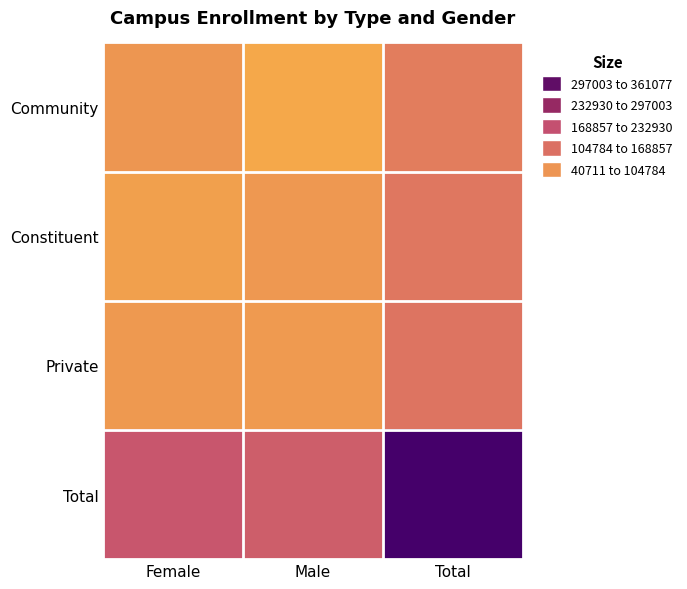

What is the difference between the highest and lowest values at Female?

134746